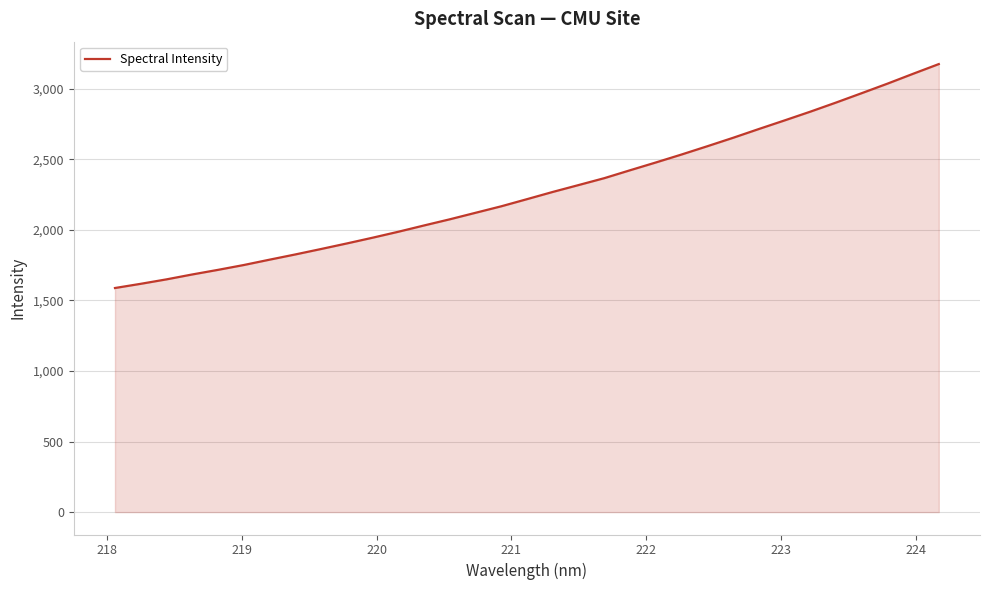

What is the difference between the maximum and minimum values?

1587.1